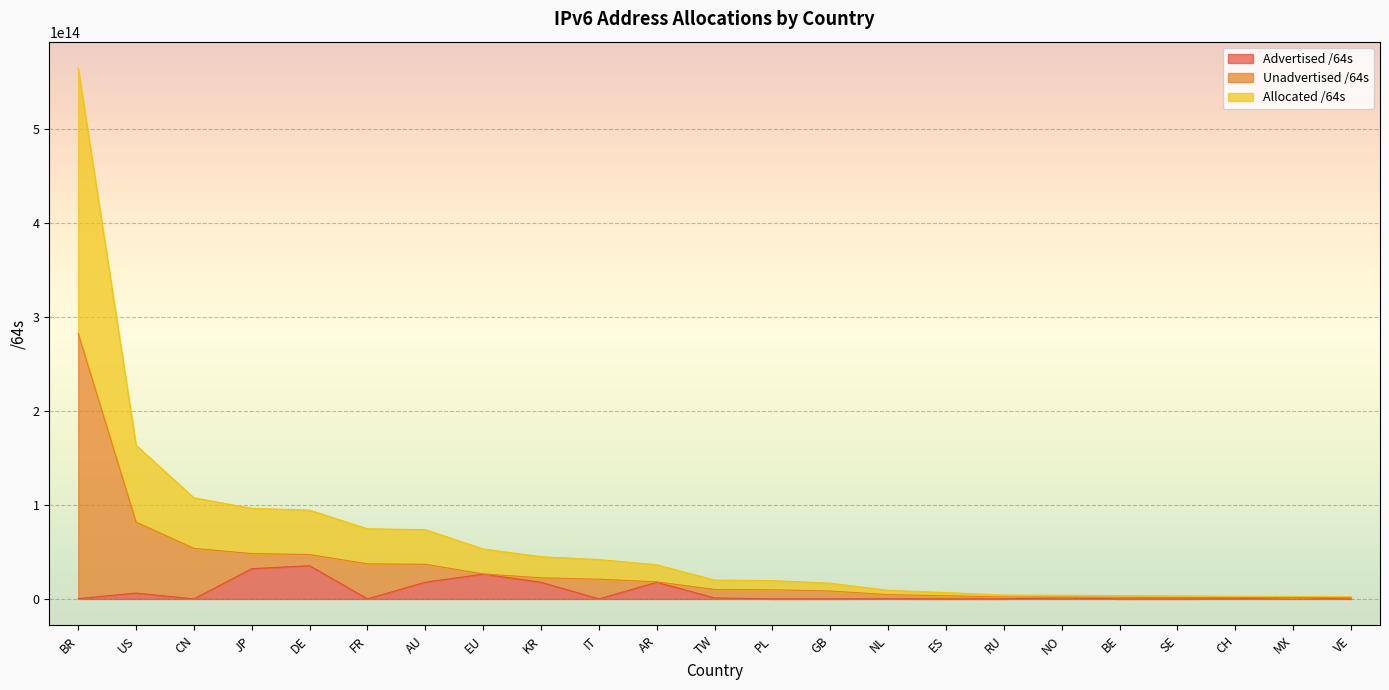

True or false: Unadvertised /64s has a value of 34223643622794 at IT.

False